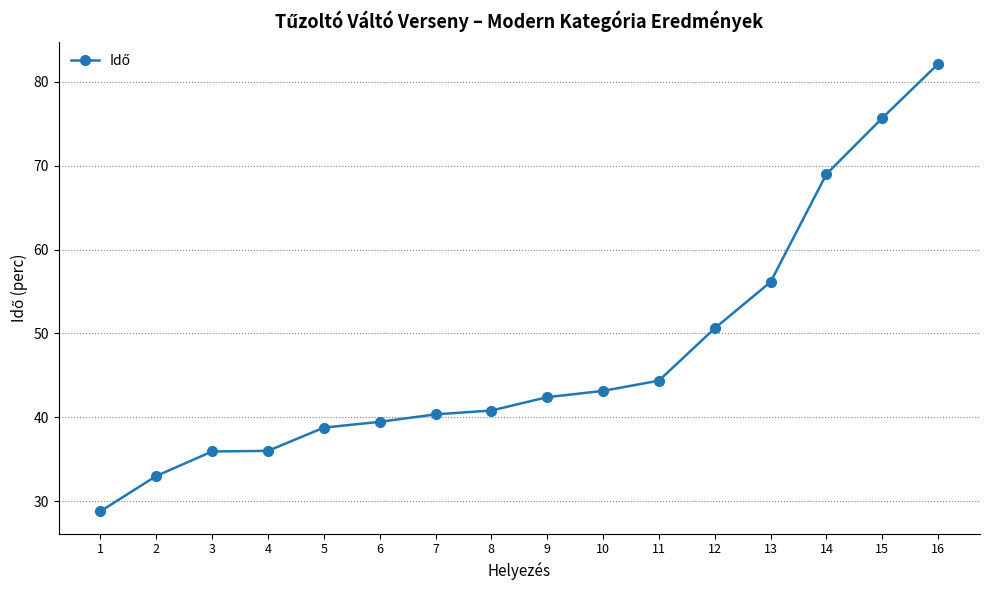

What is the difference between the values at 15 and 7?

35.3